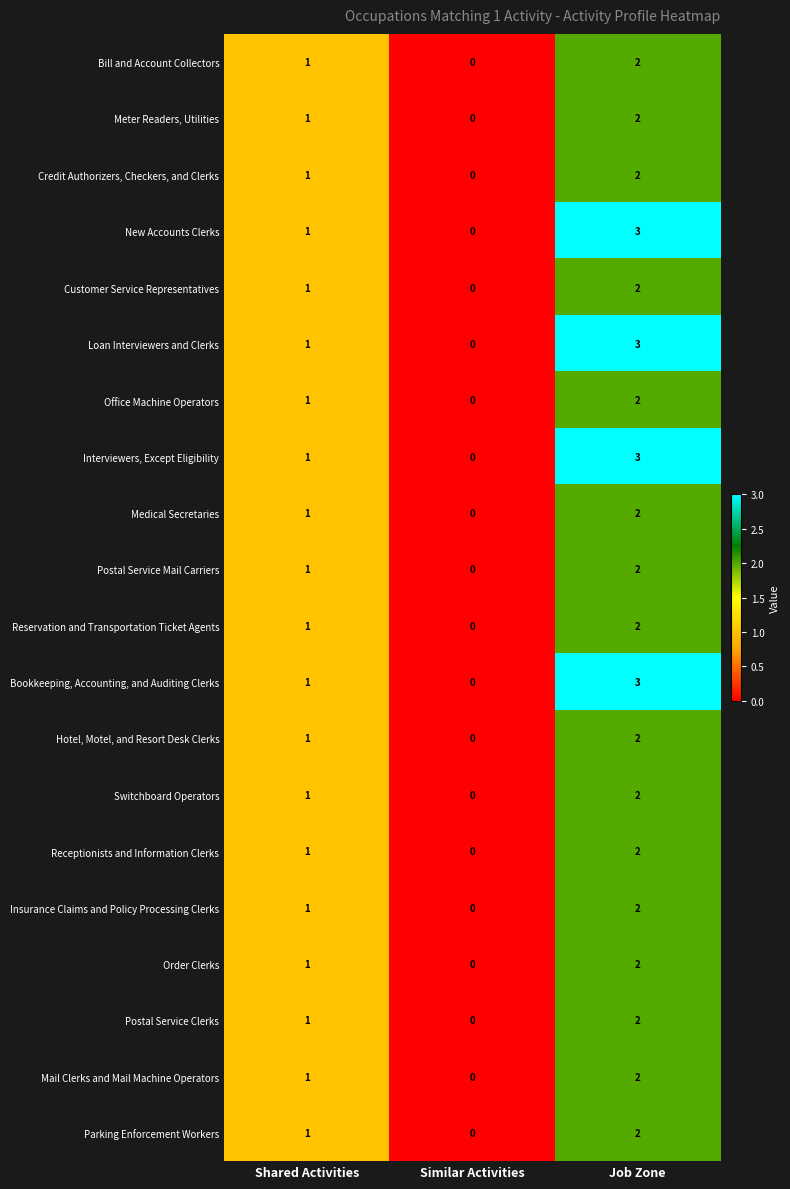

Which label corresponds to the smallest value in the chart?

Similar Activities